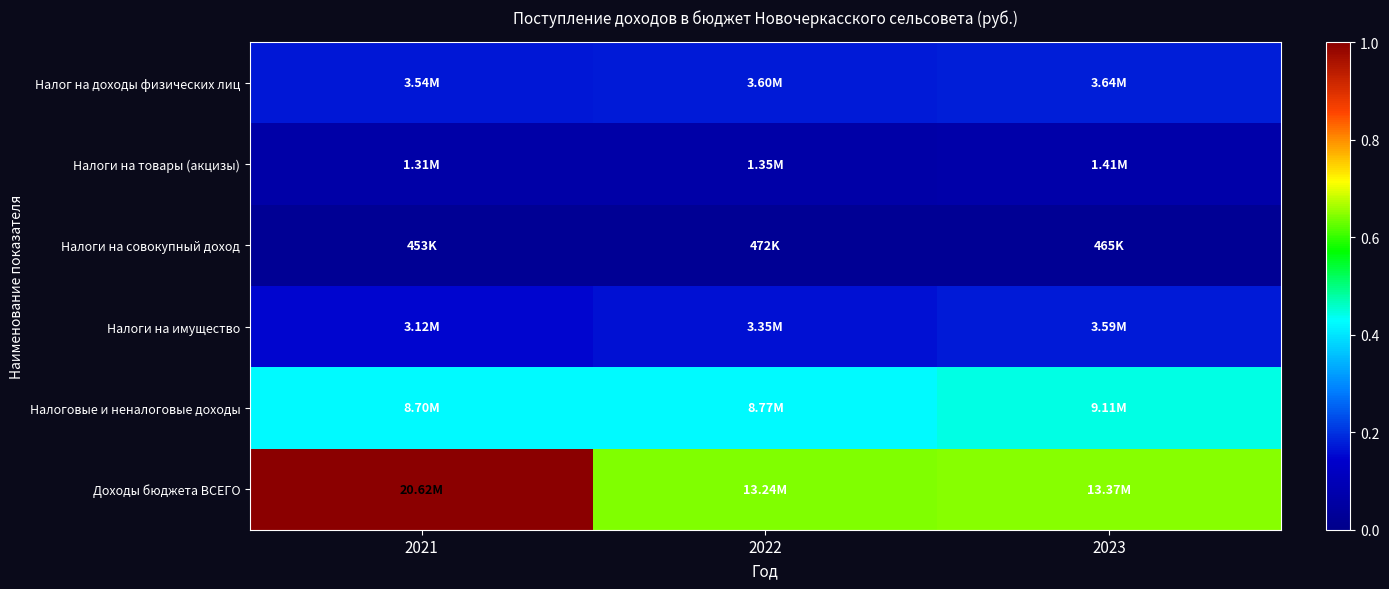

Between 2022 and 2023, which series saw the biggest shift?

Налоговые и неналоговые доходы